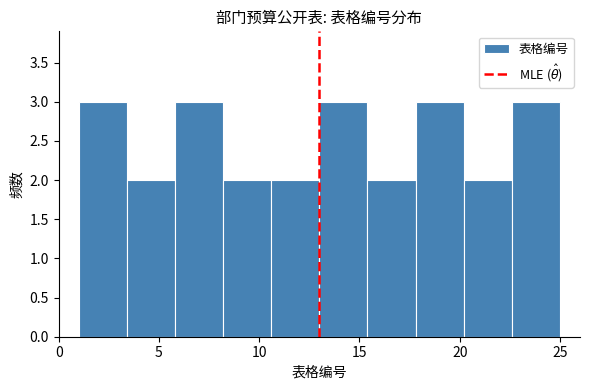

How tall is the bar that spans 3.4 to 5.8 on the x-axis? Neither the bar edges nor the heights are printed on the chart, so give them approximately, as read against the axes.

2